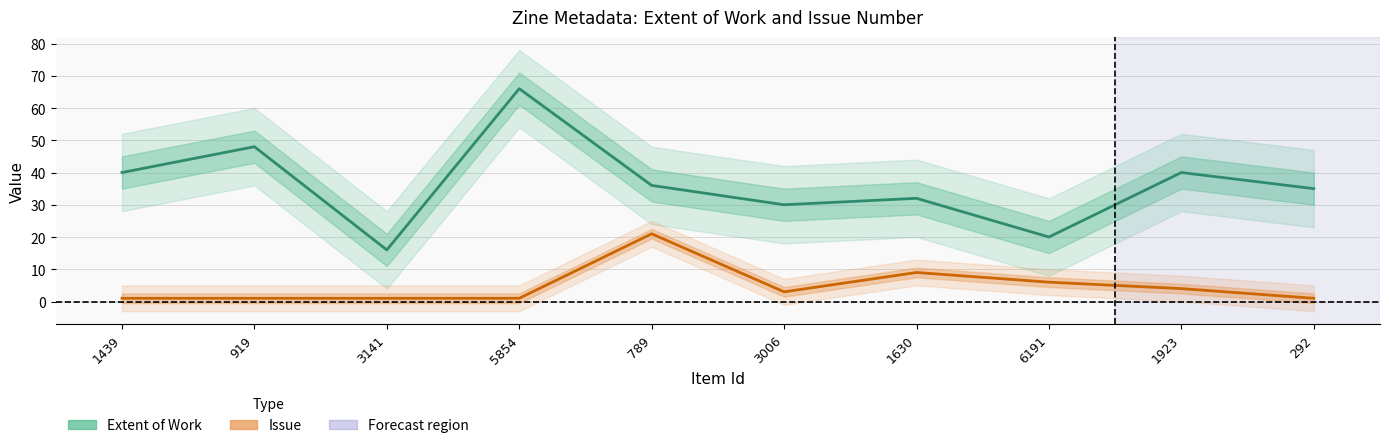

Which category has the highest value in the Issue series?

789